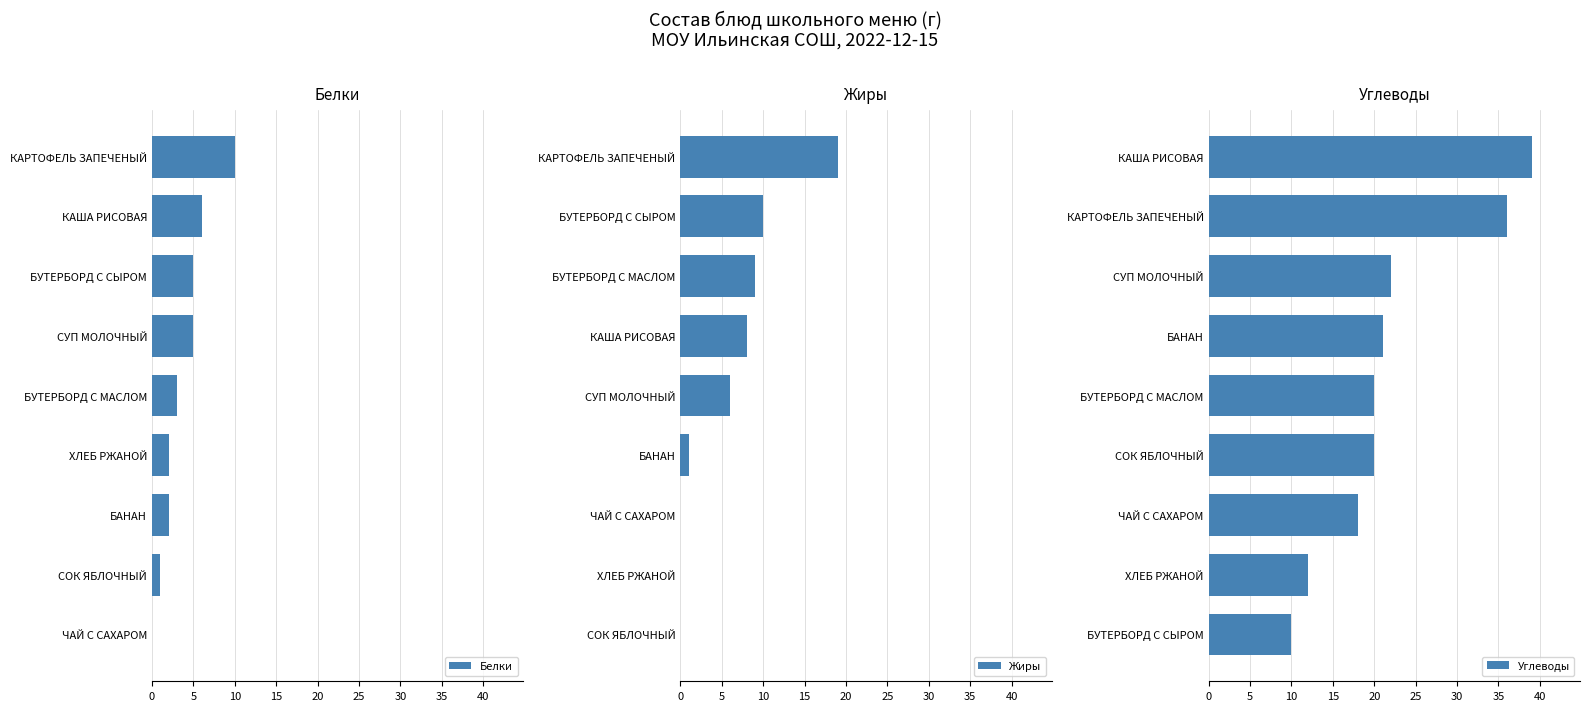

What is the minimum value for Углеводы?

10